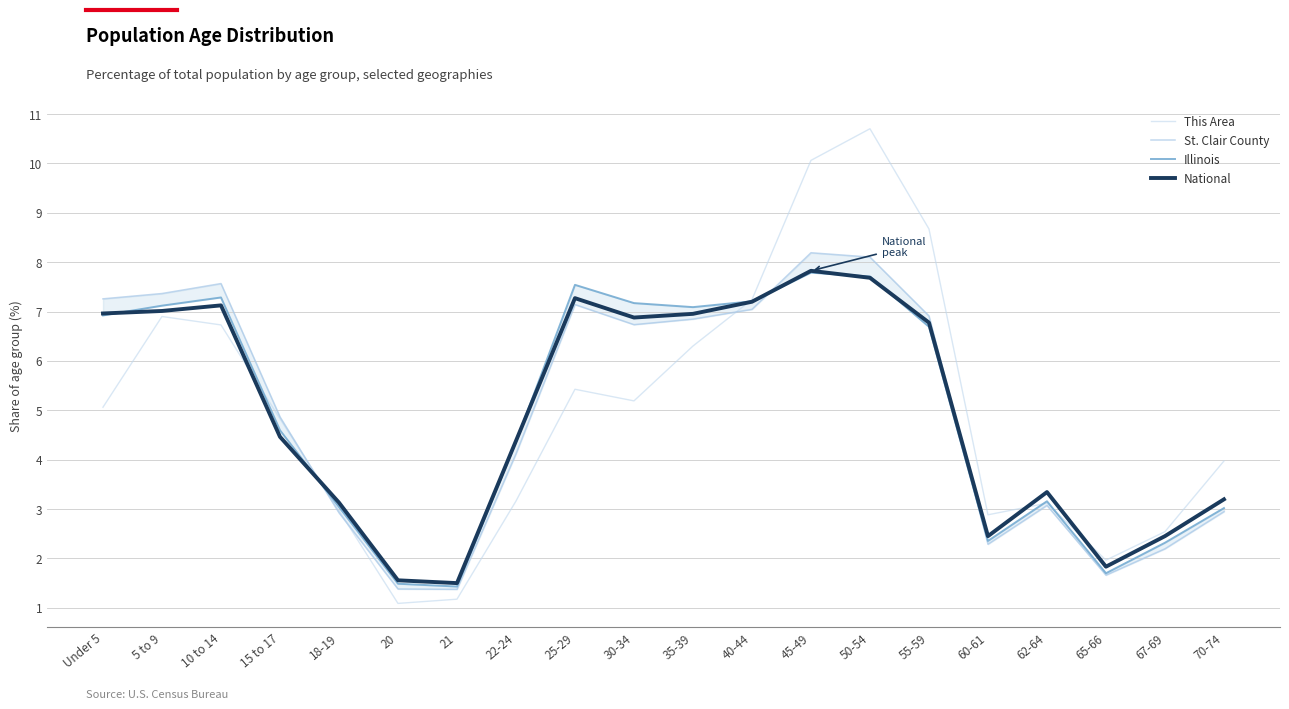

Reading left to right, what are all the values shown in this chart?

This Area: Under 5=5.1	5 to 9=6.9	10 to 14=6.7	15 to 17=4.8	18-19=3.0	20=1.1	21=1.2	22-24=3.2	25-29=5.4	30-34=5.2	35-39=6.3	40-44=7.2	45-49=10.1	50-54=10.7	55-59=8.7	60-61=2.9	62-64=3.1	65-66=2.0	67-69=2.5	70-74=4.0
St. Clair County: Under 5=7.3	5 to 9=7.4	10 to 14=7.6	15 to 17=4.9	18-19=2.9	20=1.4	21=1.4	22-24=4.1	25-29=7.1	30-34=6.7	35-39=6.8	40-44=7.0	45-49=8.2	50-54=8.1	55-59=6.9	60-61=2.3	62-64=3.1	65-66=1.7	67-69=2.2	70-74=2.9
Illinois: Under 5=6.9	5 to 9=7.1	10 to 14=7.3	15 to 17=4.6	18-19=3.0	20=1.5	21=1.4	22-24=4.4	25-29=7.5	30-34=7.2	35-39=7.1	40-44=7.2	45-49=7.8	50-54=7.7	55-59=6.7	60-61=2.4	62-64=3.2	65-66=1.7	67-69=2.3	70-74=3.0
National: Under 5=7.0	5 to 9=7.0	10 to 14=7.1	15 to 17=4.5	18-19=3.1	20=1.6	21=1.5	22-24=4.4	25-29=7.3	30-34=6.9	35-39=7.0	40-44=7.2	45-49=7.8	50-54=7.7	55-59=6.8	60-61=2.5	62-64=3.3	65-66=1.8	67-69=2.5	70-74=3.2